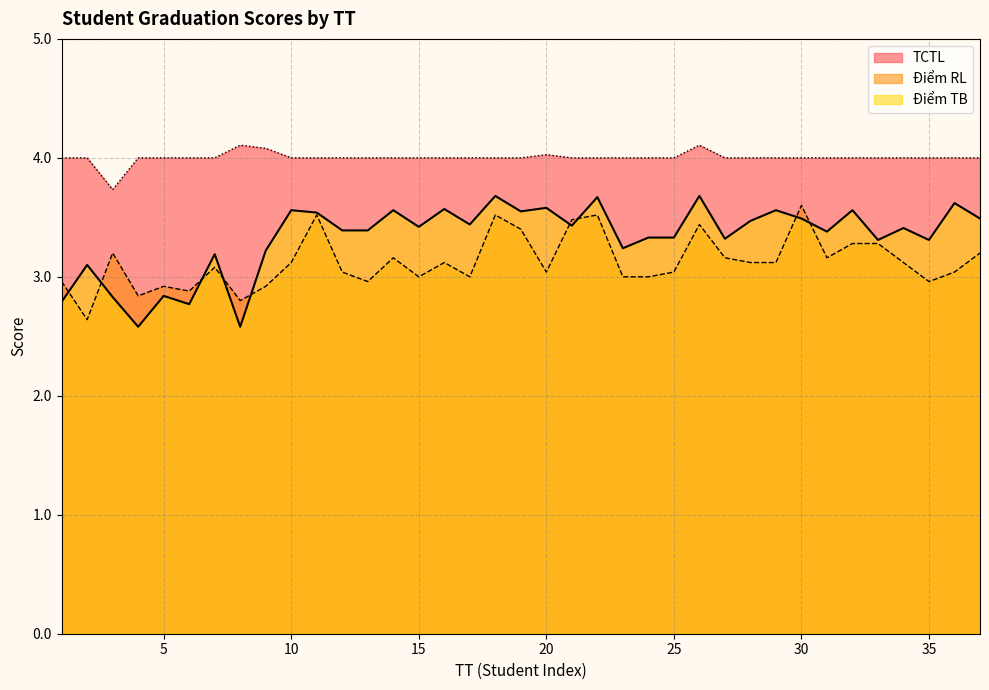

At which category is the sum across all series the highest?

26